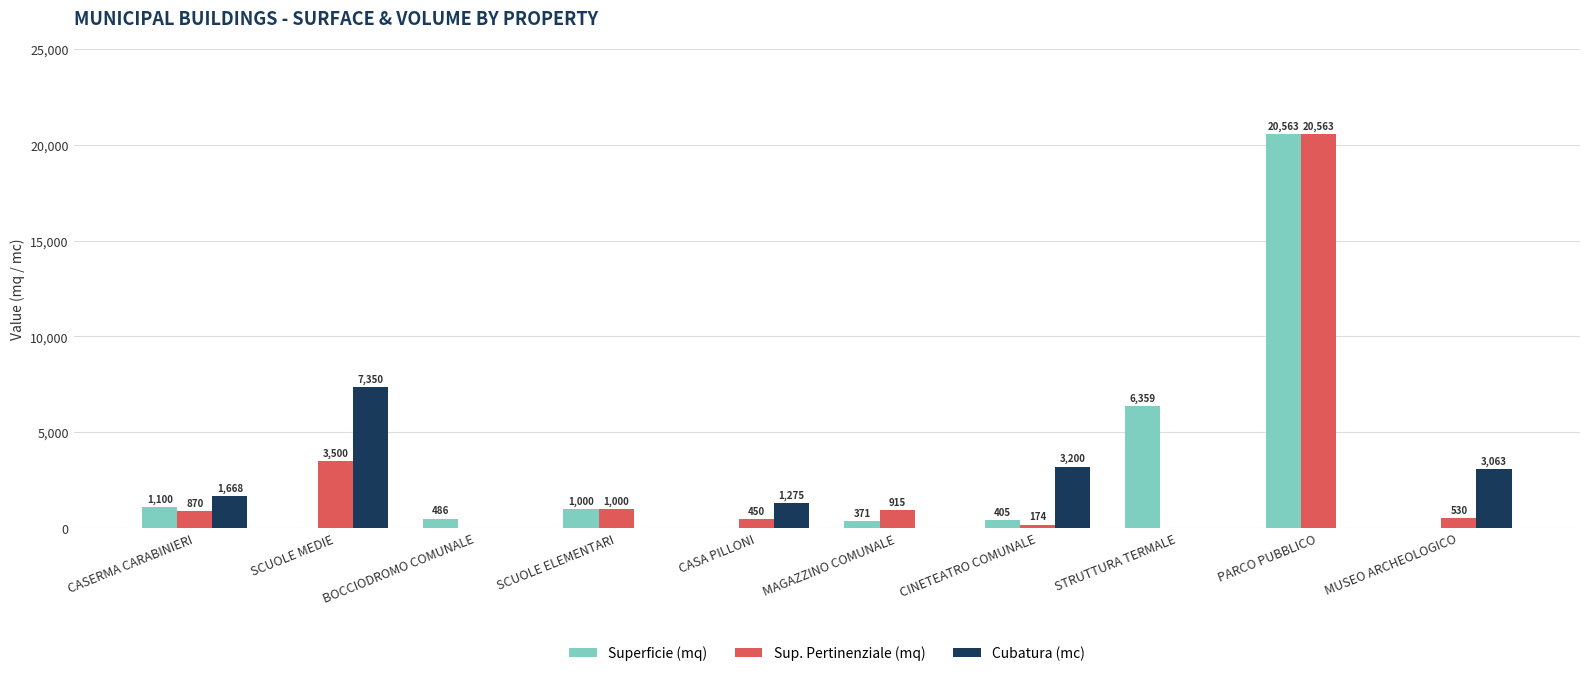

What is the sum of the Sup. Pertinenziale (mq) values at PARCO PUBBLICO and MUSEO ARCHEOLOGICO?

21093